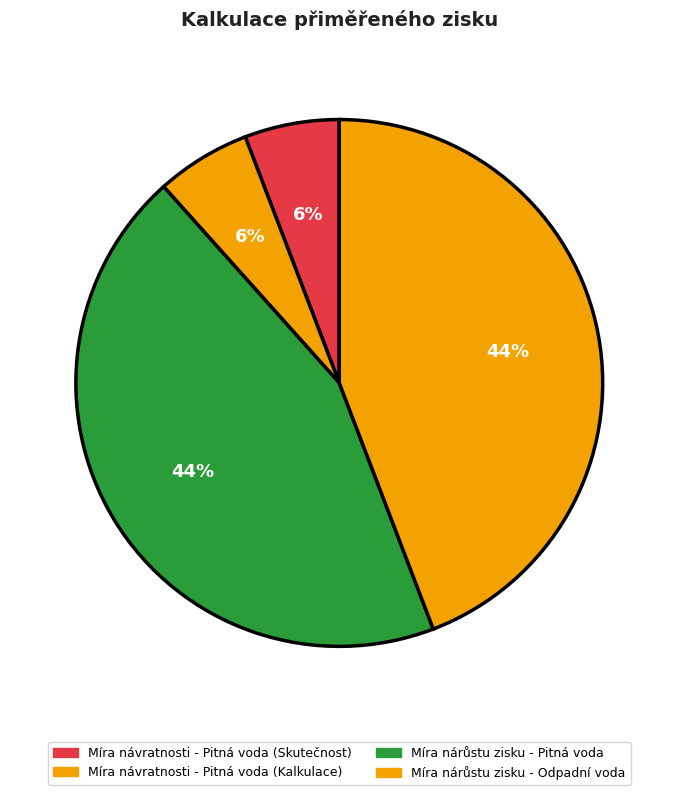

How many slices are in this pie chart?

4